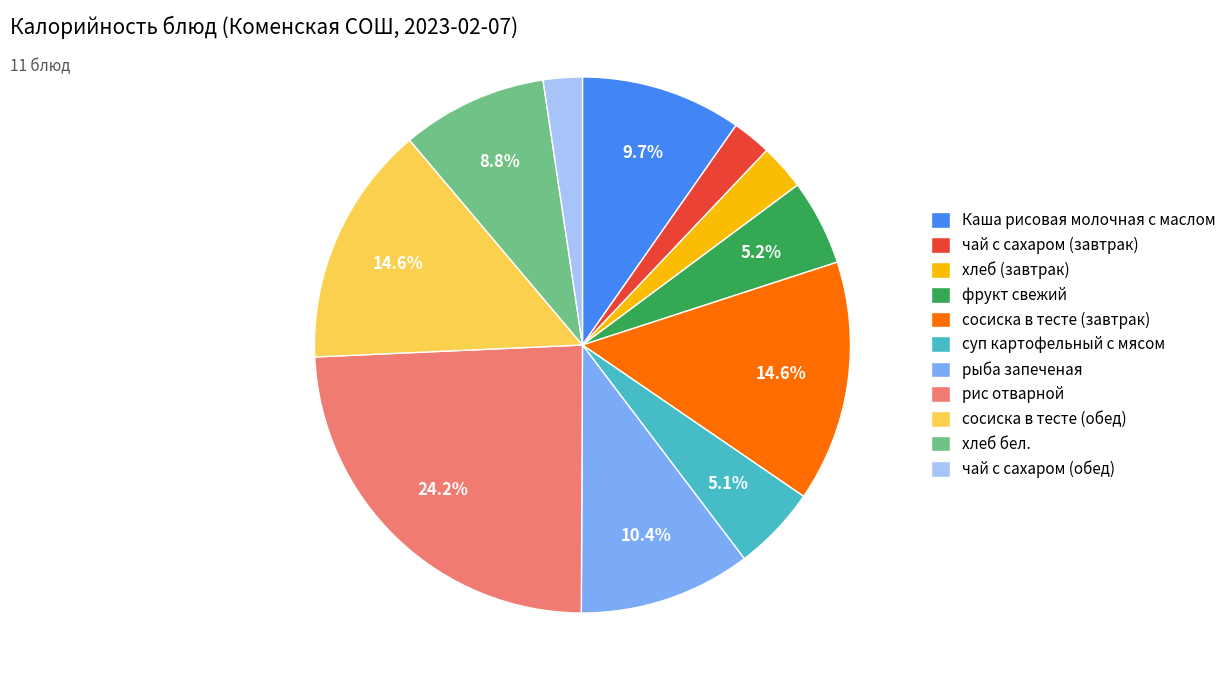

Which slice is the largest?

рис отварной